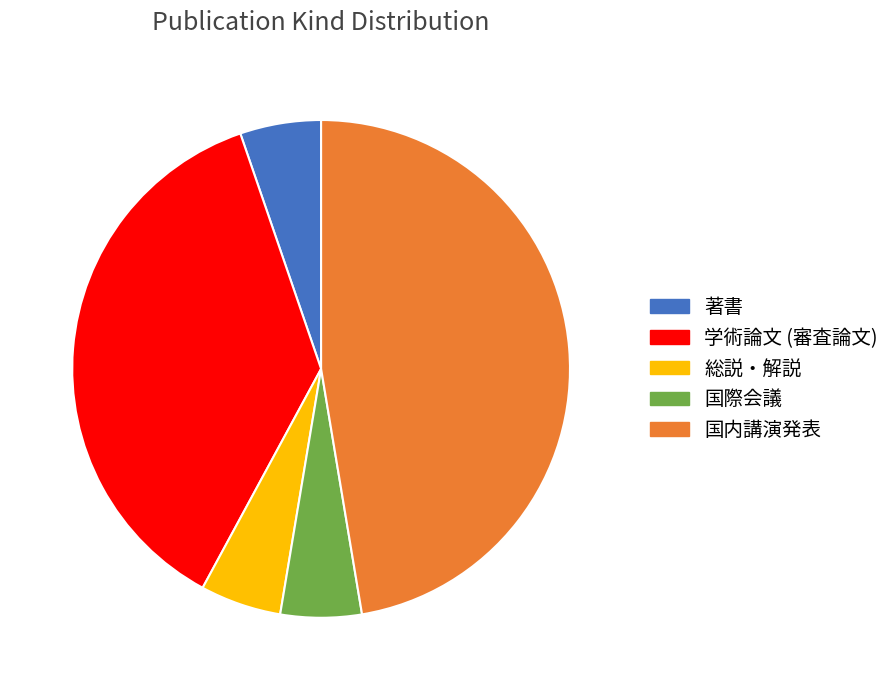

Which slice is the largest?

国内講演発表